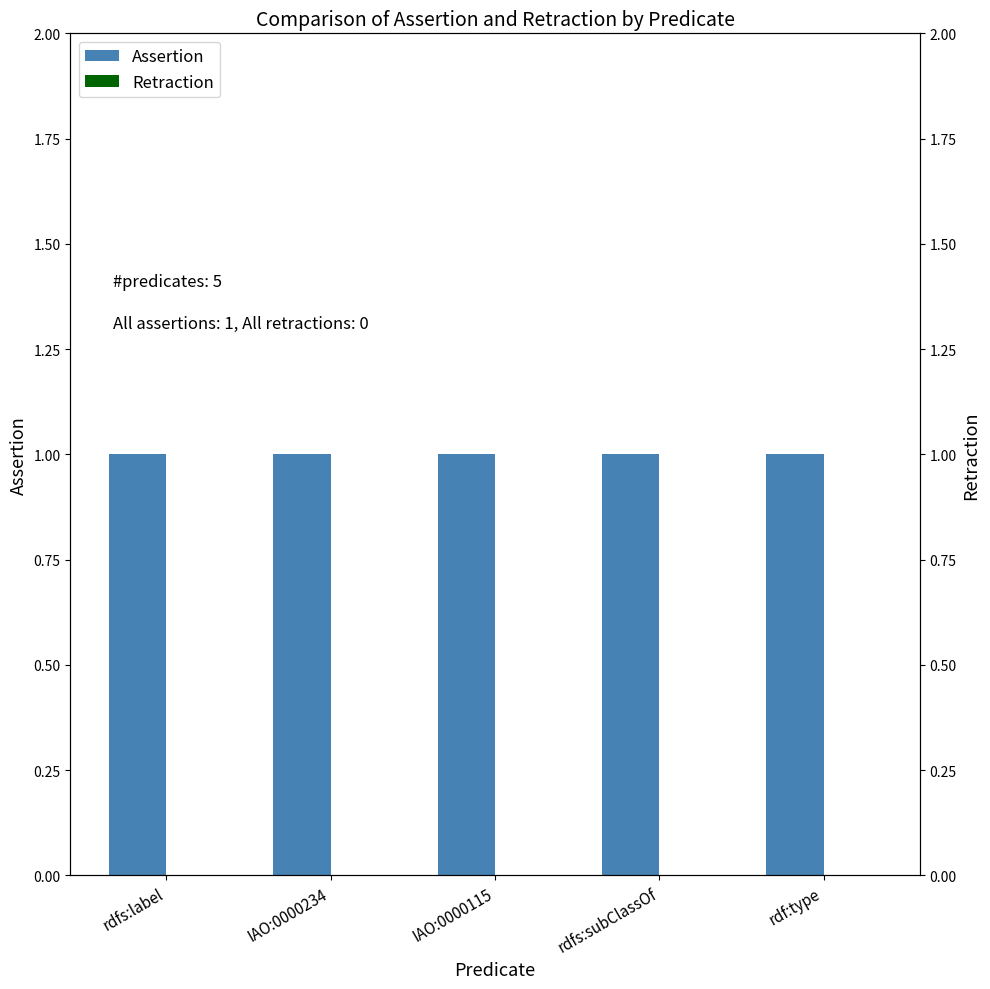

Are the bars grouped side by side (vs. stacked)?

Yes